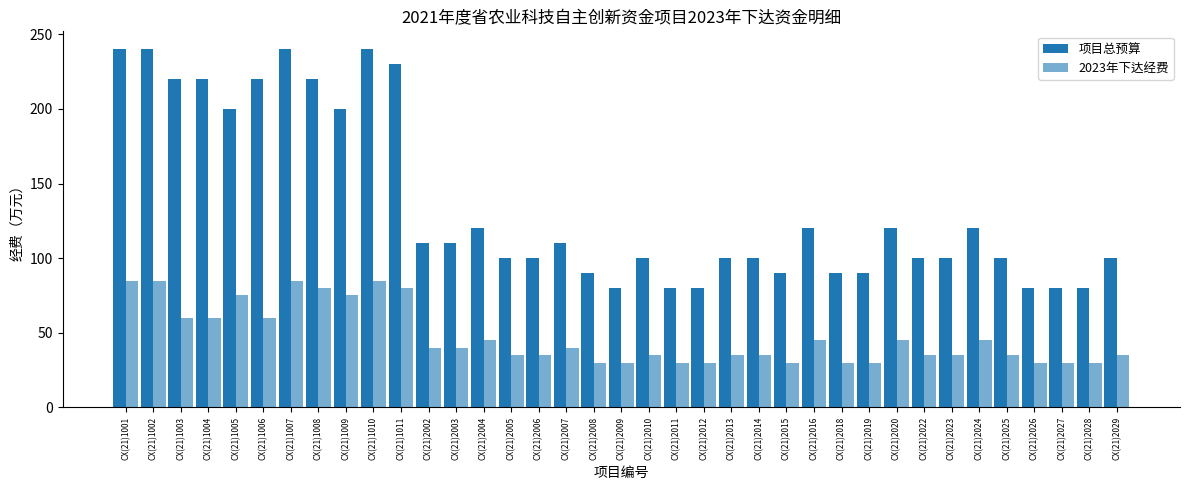

How many categories are shown in the chart?

37